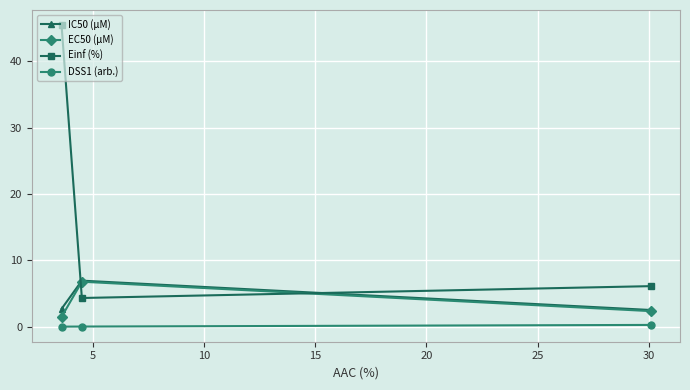

How many lines are shown in the chart?

4